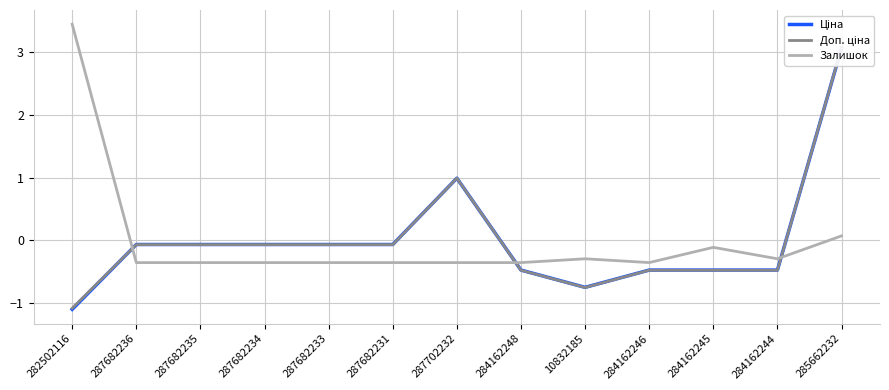

Does the chart display data point markers on the line(s)?

No